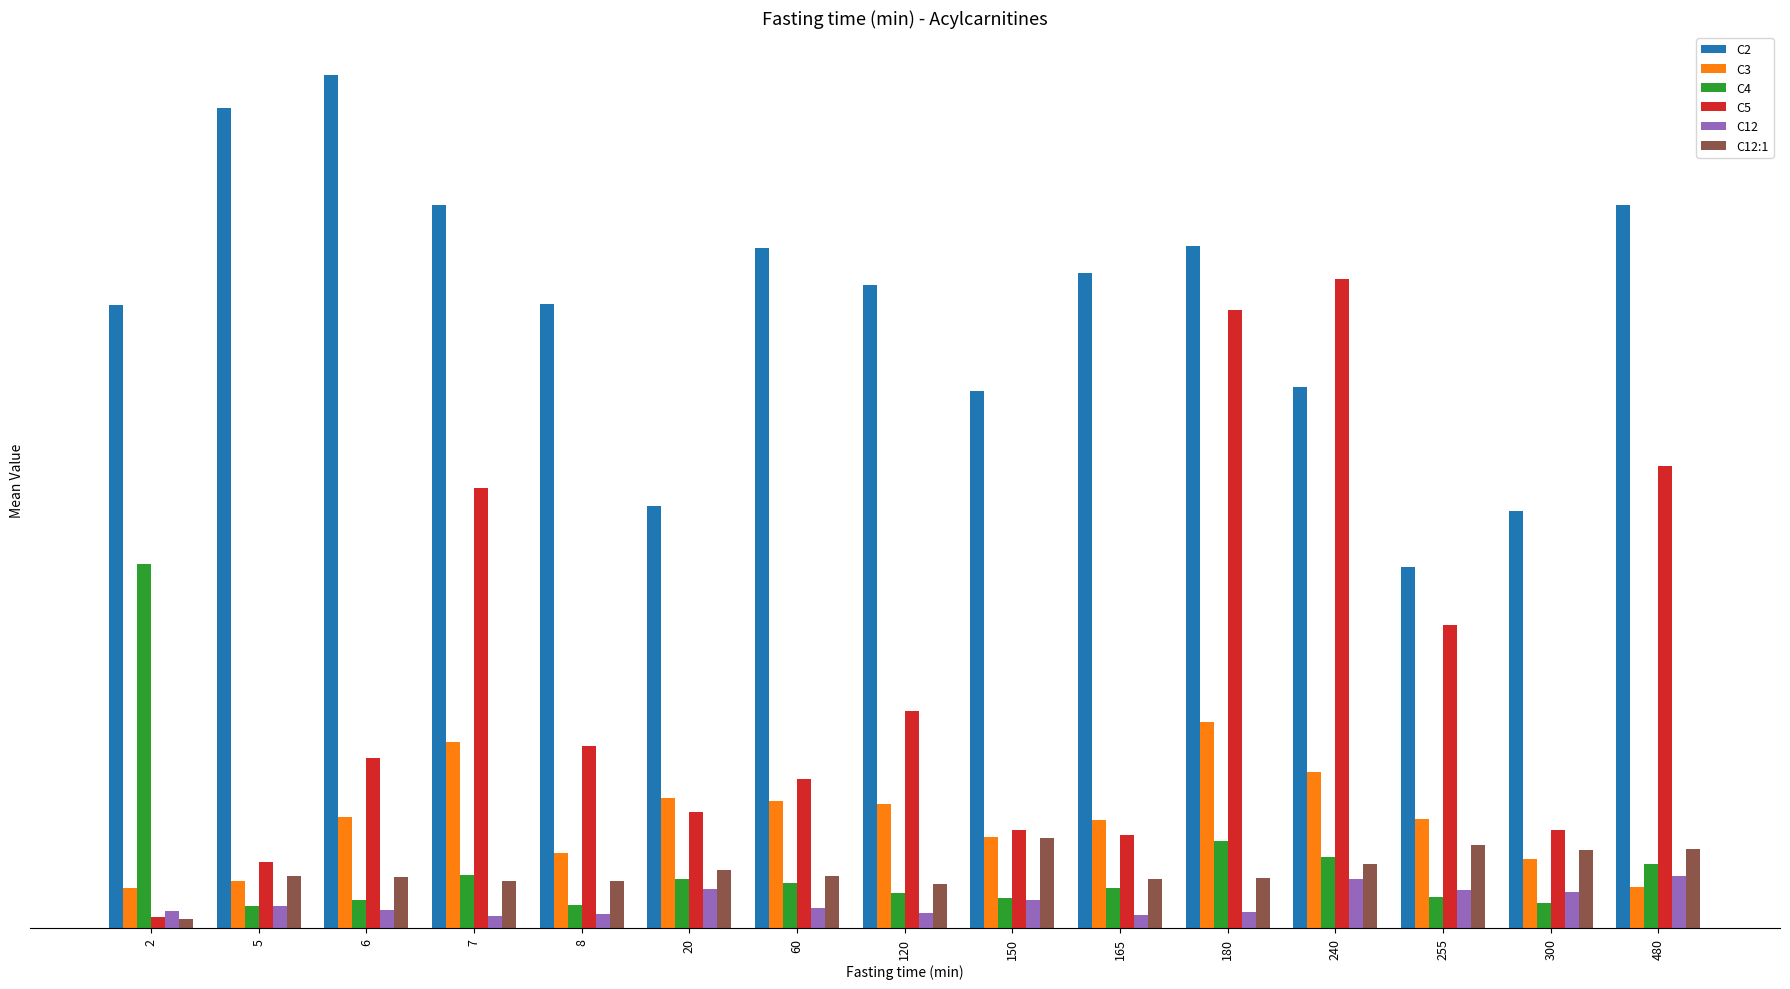

Reading right to left, what are all the values shown in this chart?

C2: 480=0.9	300=0.5	255=0.4	240=0.7	180=0.8	165=0.8	150=0.7	120=0.8	60=0.8	20=0.5	8=0.8	7=0.9	6=1.0	5=1.0	2=0.8
C3: 480=0.1	300=0.1	255=0.1	240=0.2	180=0.2	165=0.1	150=0.1	120=0.2	60=0.2	20=0.2	8=0.1	7=0.2	6=0.1	5=0.1	2=0.0
C4: 480=0.1	300=0.0	255=0.0	240=0.1	180=0.1	165=0.0	150=0.0	120=0.0	60=0.1	20=0.1	8=0.0	7=0.1	6=0.0	5=0.0	2=0.4
C5: 480=0.6	300=0.1	255=0.4	240=0.8	180=0.7	165=0.1	150=0.1	120=0.3	60=0.2	20=0.1	8=0.2	7=0.5	6=0.2	5=0.1	2=0.0
C12: 480=0.1	300=0.0	255=0.0	240=0.1	180=0.0	165=0.0	150=0.0	120=0.0	60=0.0	20=0.0	8=0.0	7=0.0	6=0.0	5=0.0	2=0.0
C12:1: 480=0.1	300=0.1	255=0.1	240=0.1	180=0.1	165=0.1	150=0.1	120=0.1	60=0.1	20=0.1	8=0.1	7=0.1	6=0.1	5=0.1	2=0.0